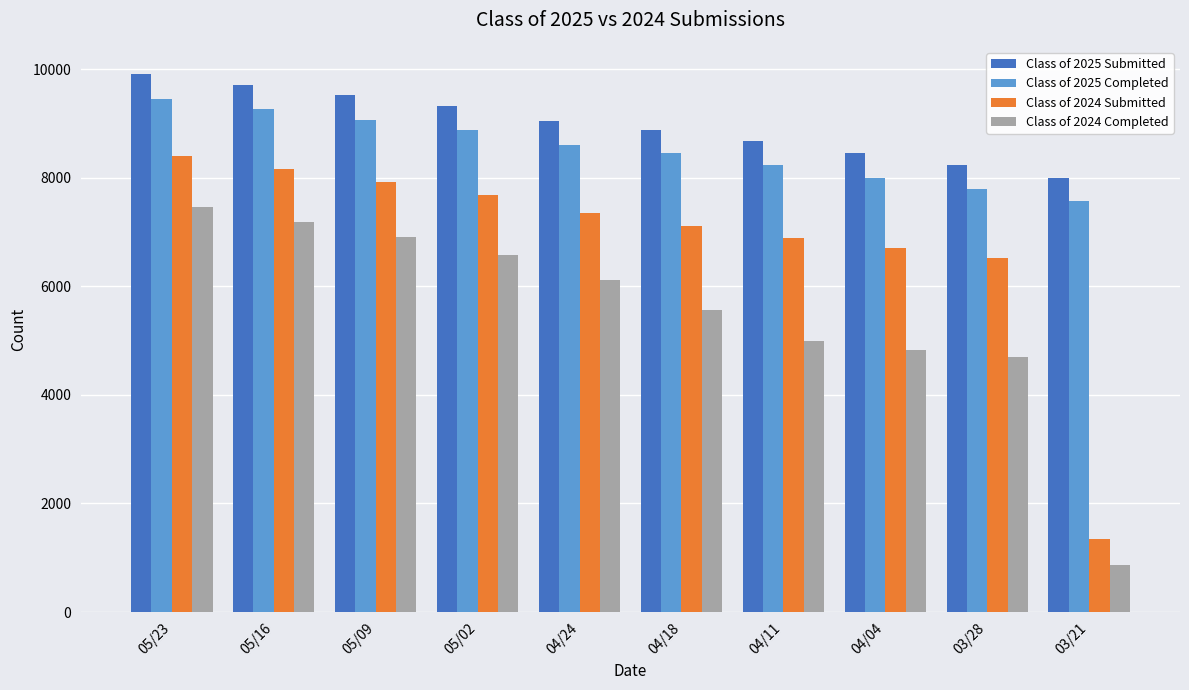

What is the label of the 6th bar from the right?

04/24